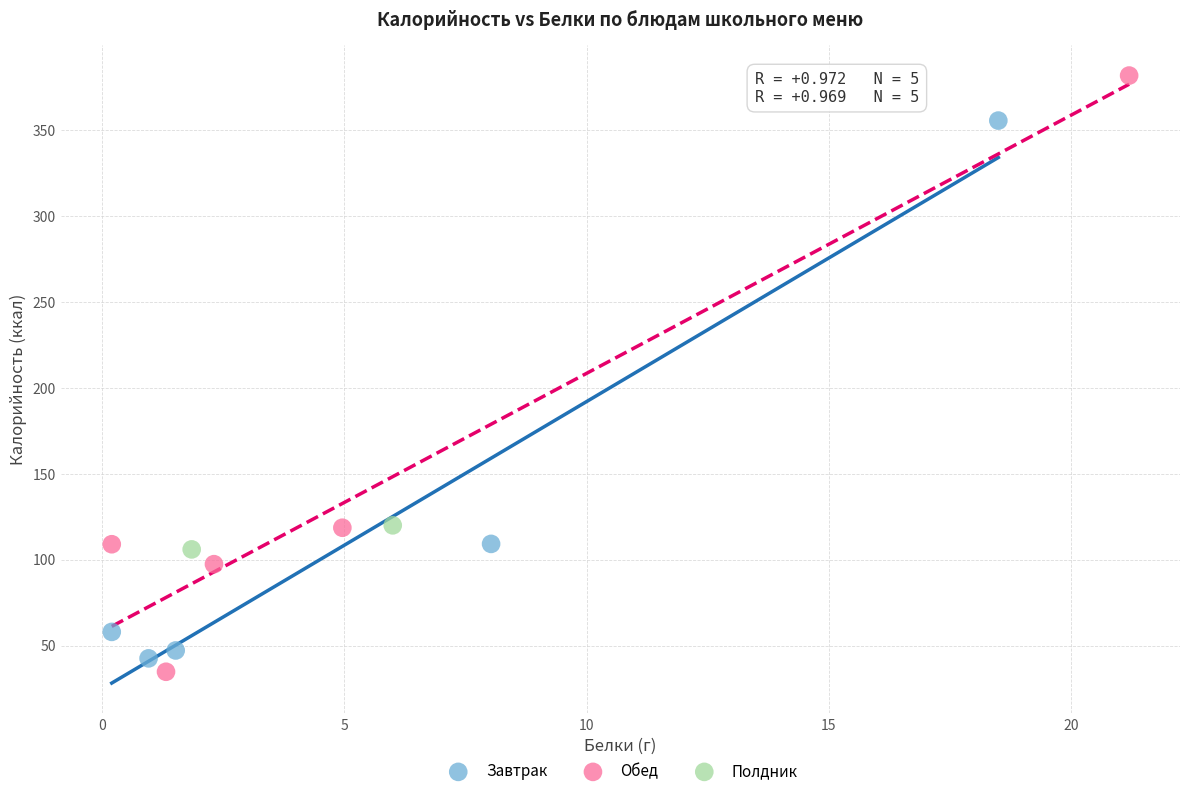

Which series reaches the maximum Y coordinate?

Обед